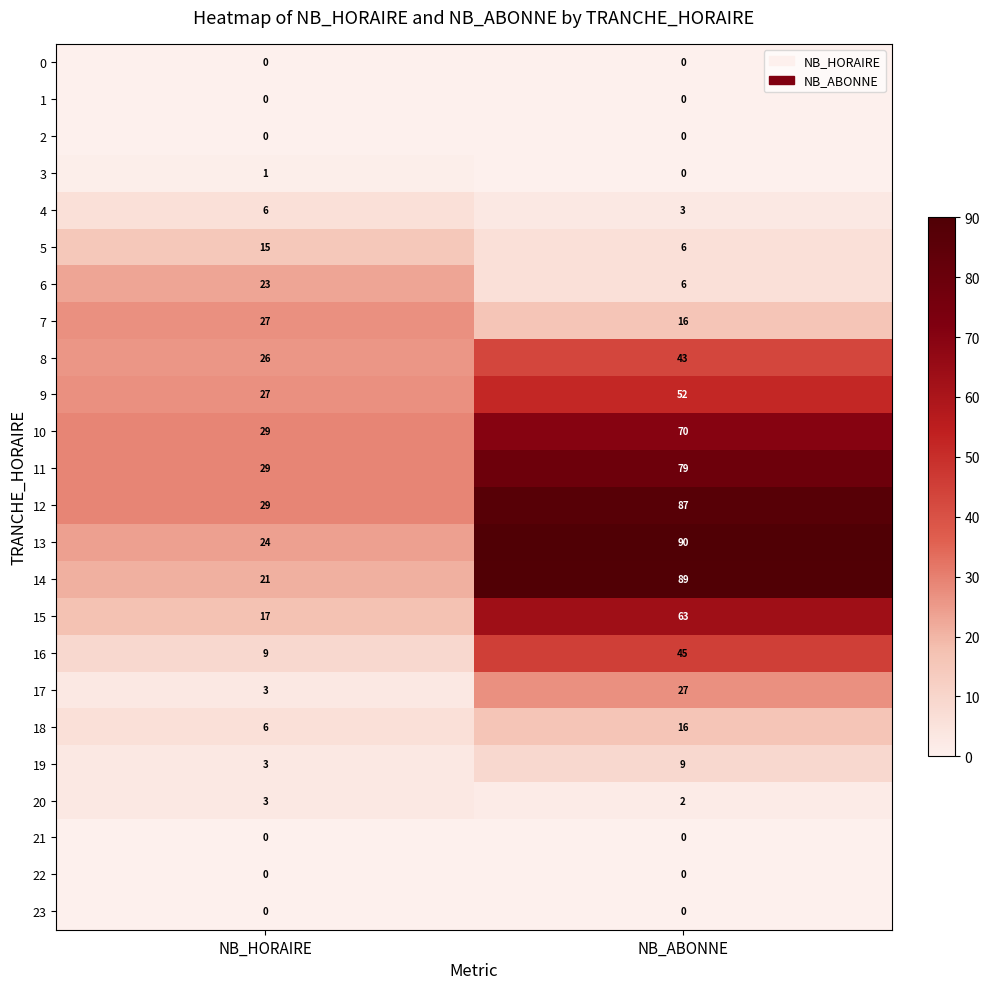

How many series are shown in this chart?

24